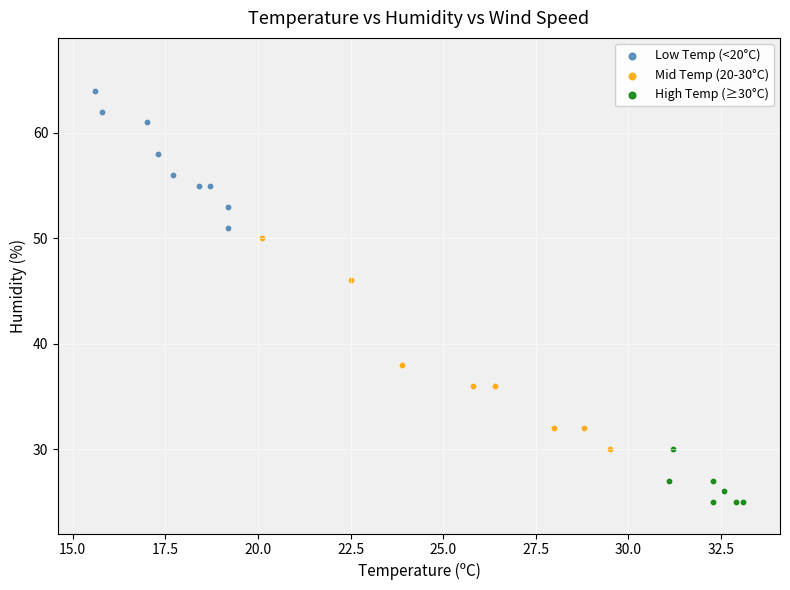

Which series has the widest spread of Y values?

Mid Temp (20-30°C)